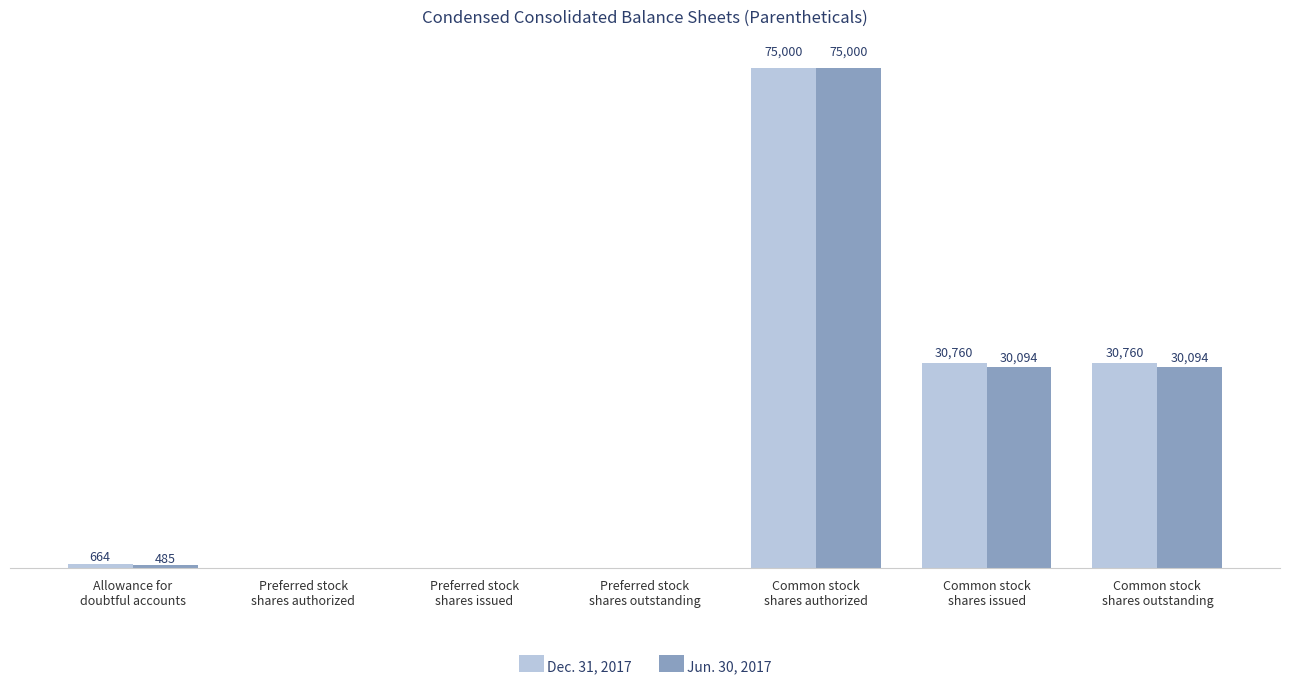

Which series has the largest total across all categories?

Dec. 31, 2017